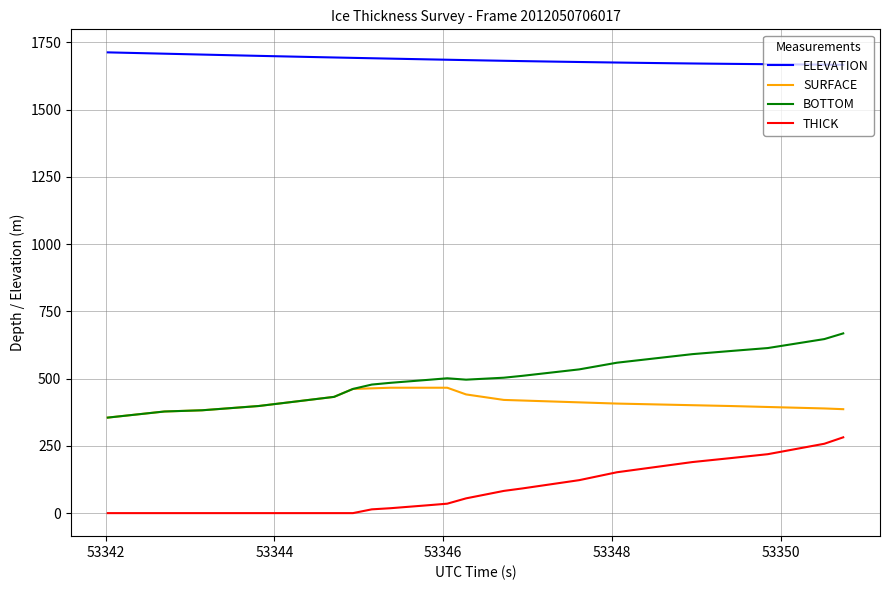

True or false: ELEVATION and BOTTOM intersect in this chart.

False